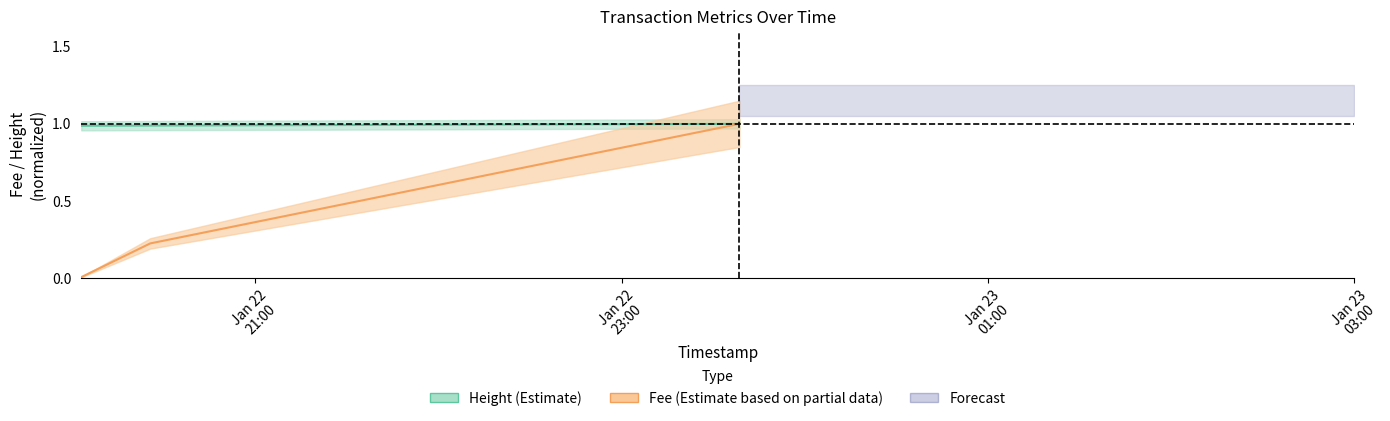

Which label corresponds to the largest value in the chart?

2019-01-22 23:38:38